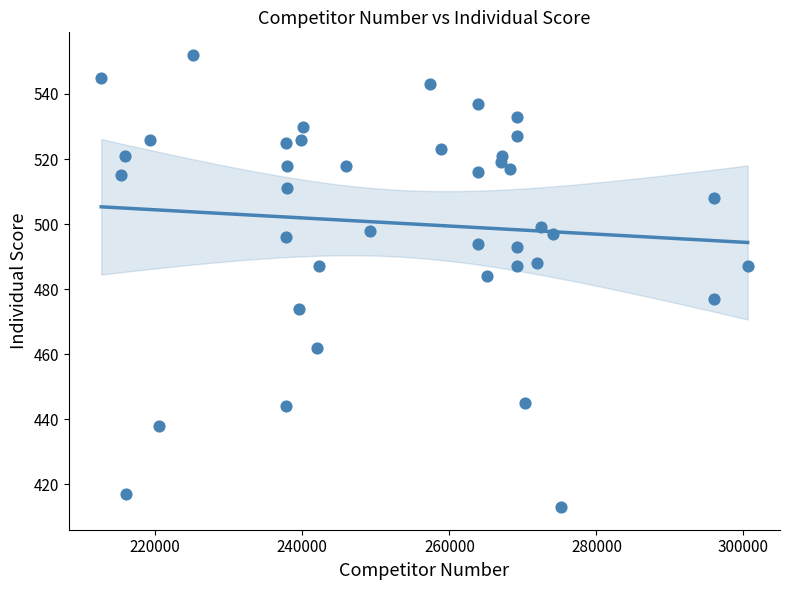

What Y value in the scatter plot is closest to 482?

484